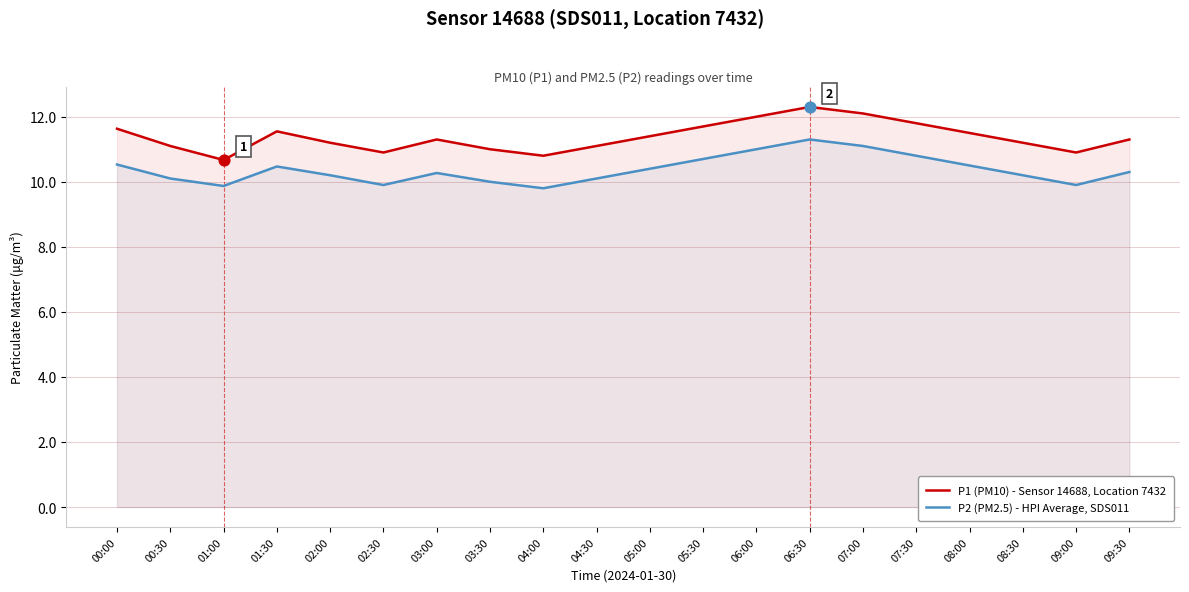

Which series reaches the minimum Y coordinate?

P2 (PM2.5) - HPI Average, SDS011